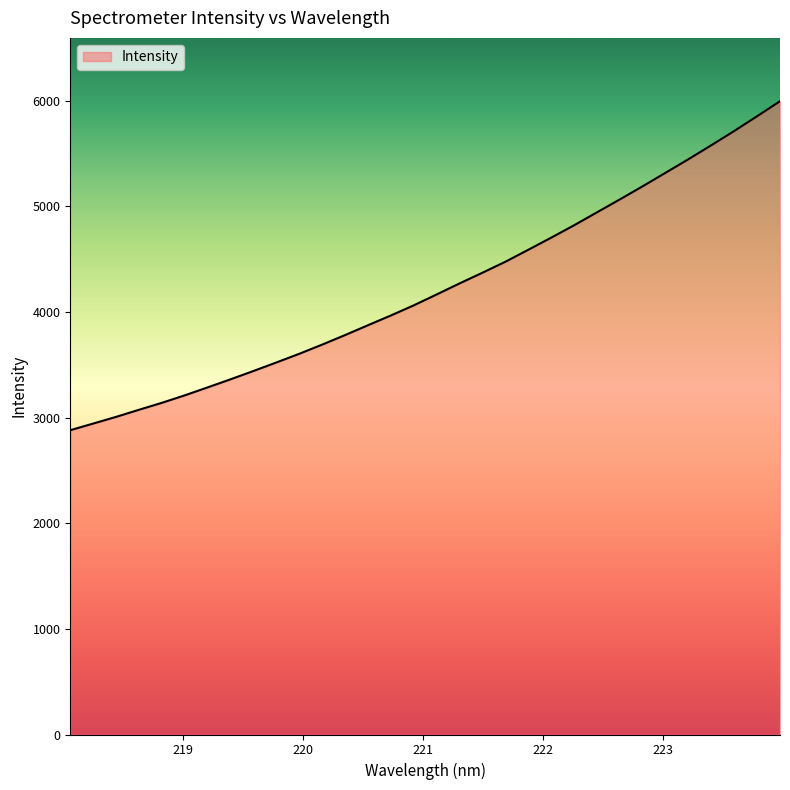

Reading left to right, what are all the values shown in this chart?

2880.4	2943.2	3006.6	3073.8	3139.7	3210.7	3286.1	3362.7	3441.3	3522.0	3604.2	3691.2	3781.3	3874.6	3966.9	4062.8	4166.0	4270.4	4371.6	4475.3	4588.7	4703.2	4820.4	4942.8	5065.2	5189.9	5317.8	5445.9	5578.0	5712.7	5852.5	5994.4